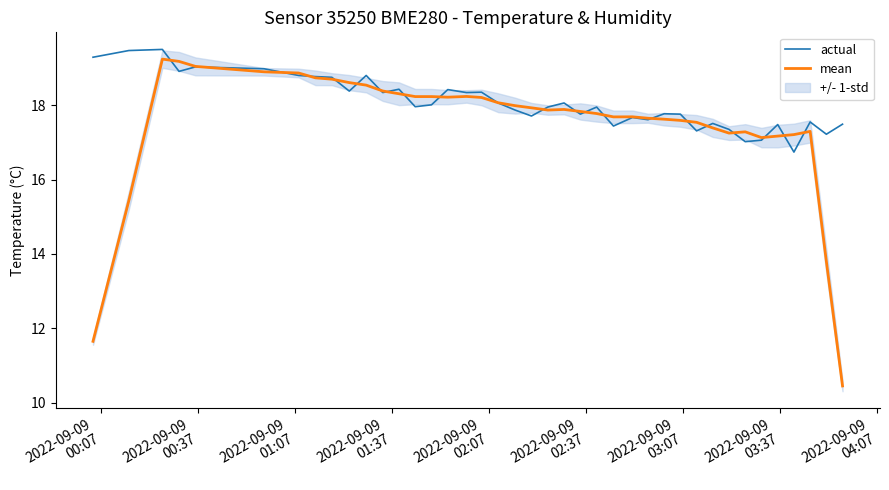

What is the total value across all series at 2022-09-09
00:07?

30.9